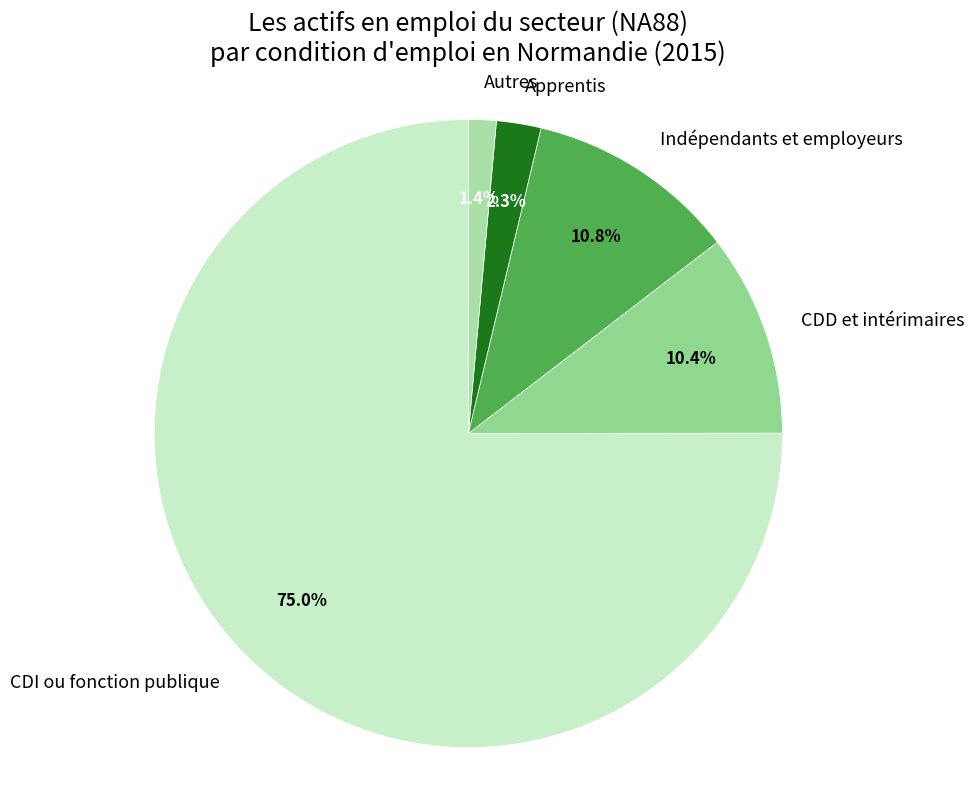

Which category has the smallest portion of the pie?

Autres